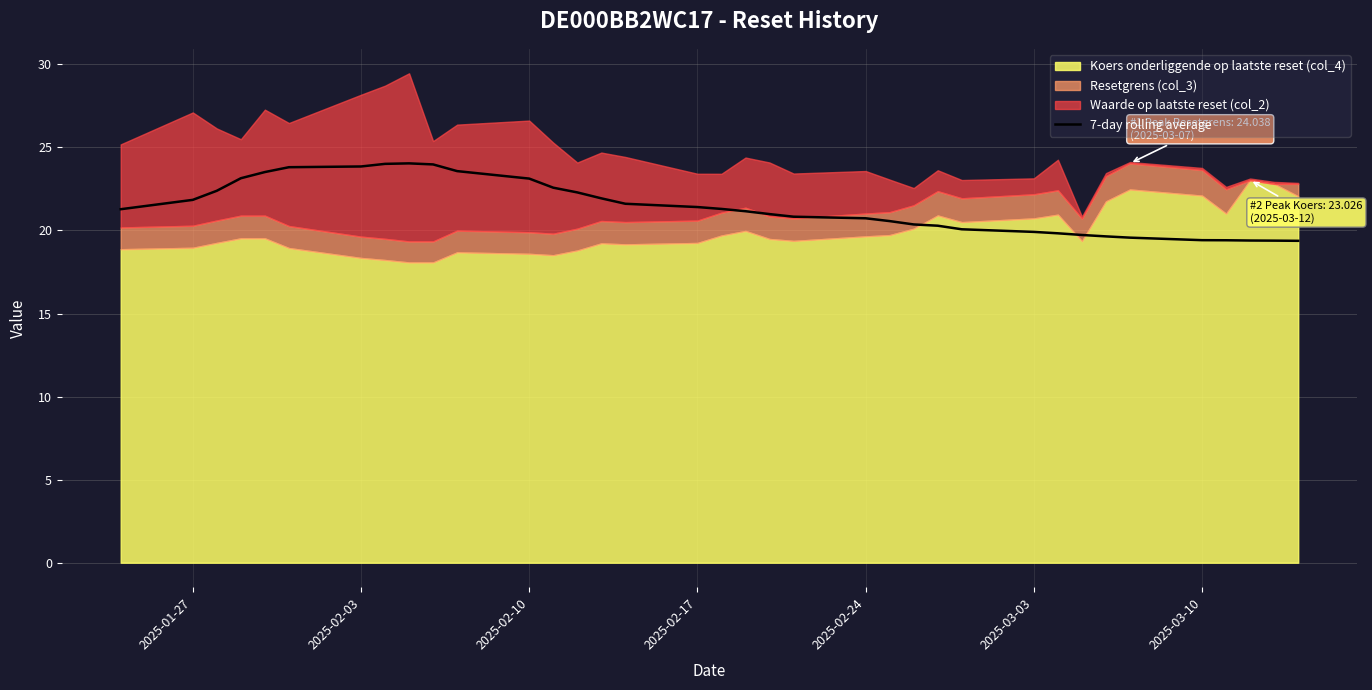

The value of 7-day rolling average at 2025-02-24 is 20.7. True or false?

True